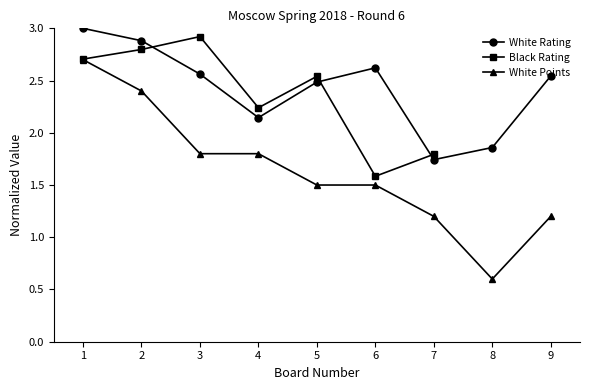

Between 4 and 8, which series saw the biggest shift?

White Points